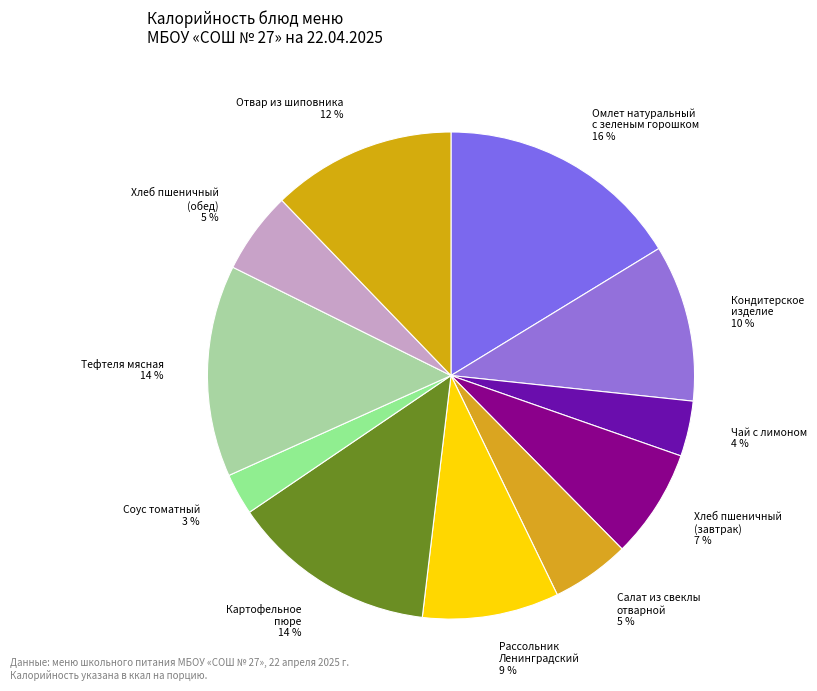

To the nearest percent, what portion does Хлеб пшеничный (завтрак) represent?

7%